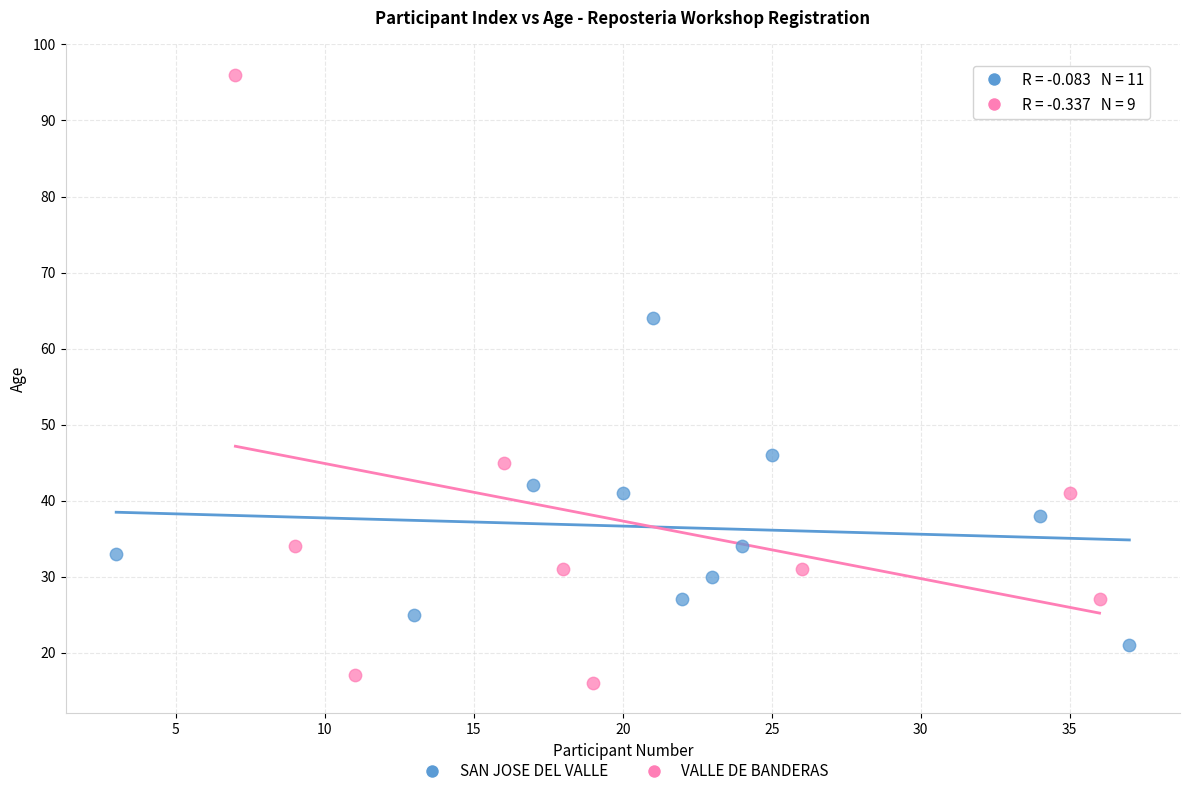

Which series has the largest Y range (max minus min)?

VALLE DE BANDERAS